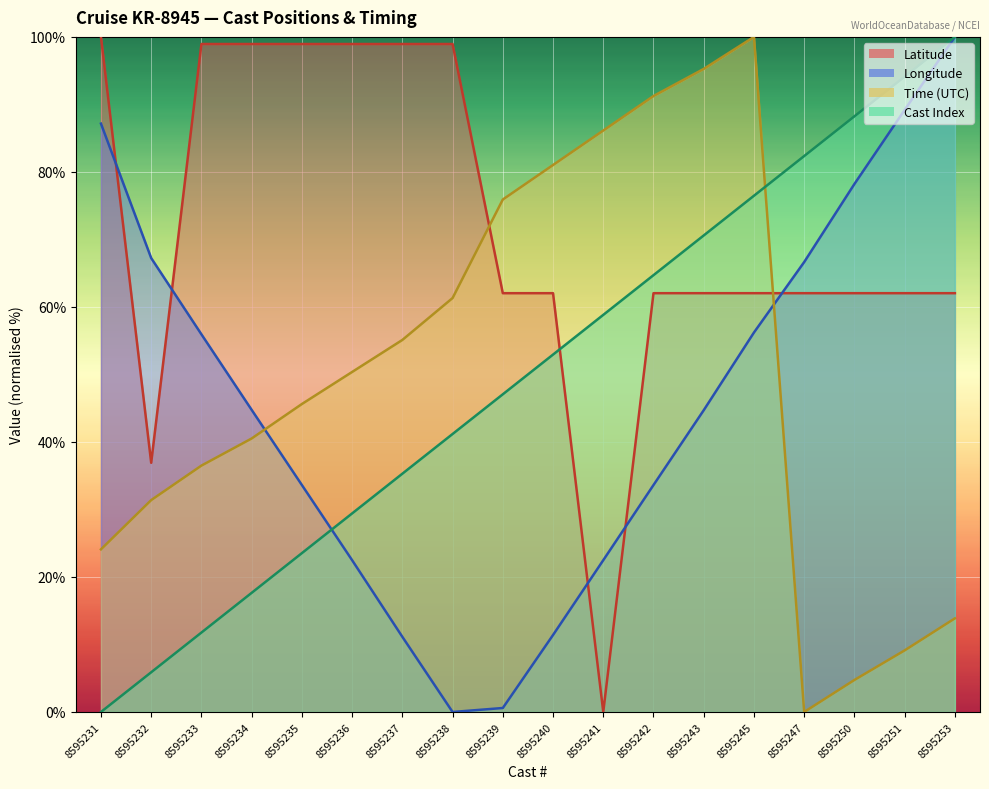

True or false: Cast Index has a value of 17.6 at 8595234.

True